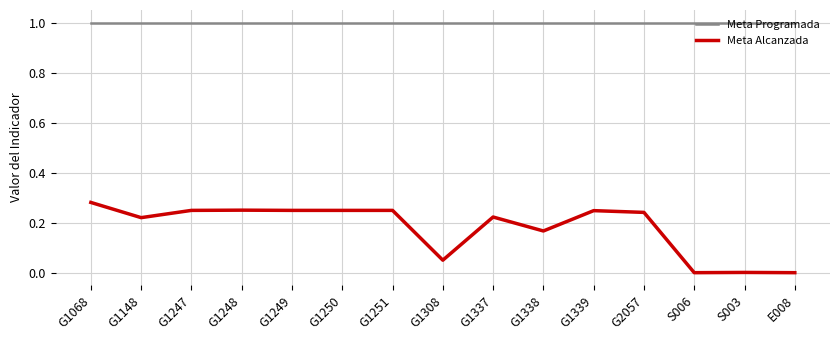

True or false: Meta Alcanzada has a value of 0.1 at G1339.

False